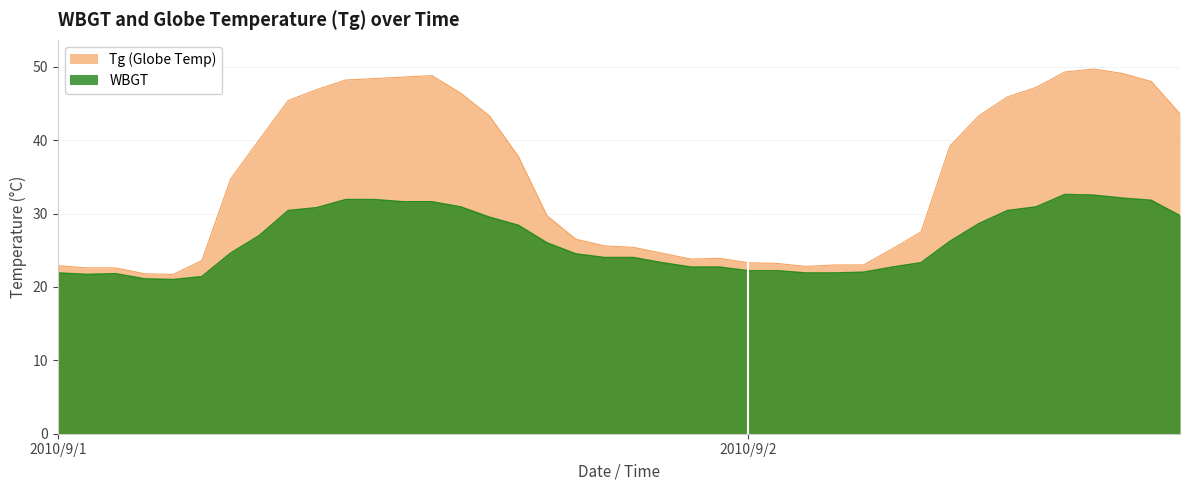

What is the total value across all series at 2010/9/1 3:00?

44.4